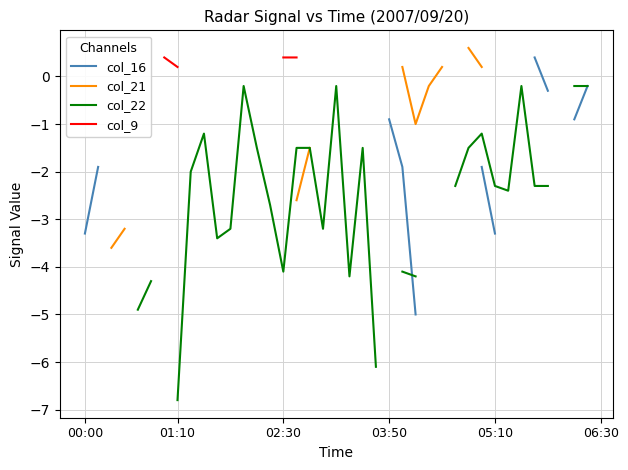

What is the difference between the maximum and minimum values in the col_22 series?

6.6